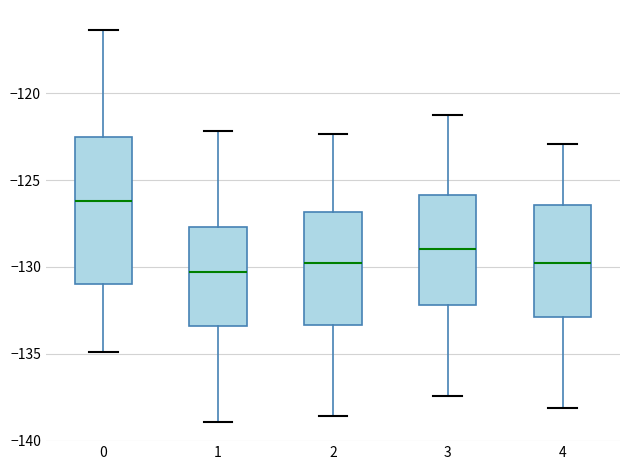

Reading left to right, read every box against the y-axis: the position of its median line, the range the box covers, and the ends of its whiskers. The values are not printed on the chart, so give them approximately, as read against the axis.

0: median -126.0, box -131.0 to -122.5, whiskers -135.0 to -116.5
1: median -130.5, box -133.5 to -127.5, whiskers -139.0 to -122.0
2: median -130.0, box -133.5 to -127.0, whiskers -138.5 to -122.5
3: median -129.0, box -132.0 to -126.0, whiskers -137.5 to -121.0
4: median -130.0, box -133.0 to -126.5, whiskers -138.0 to -123.0